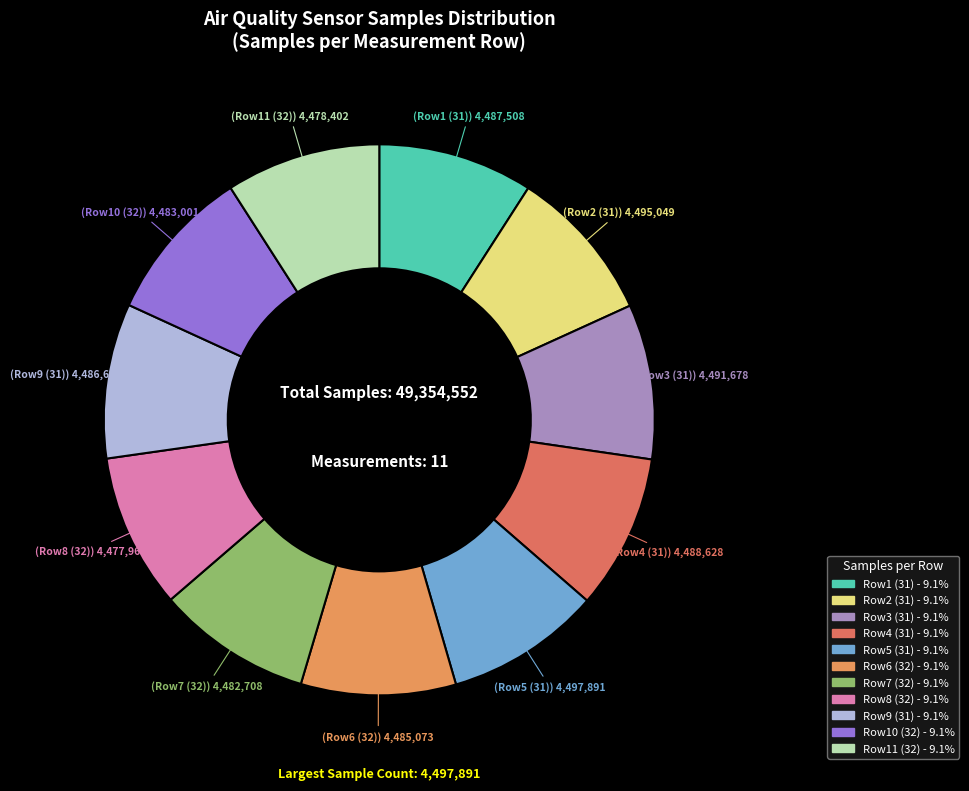

How many segments does this pie chart have?

11